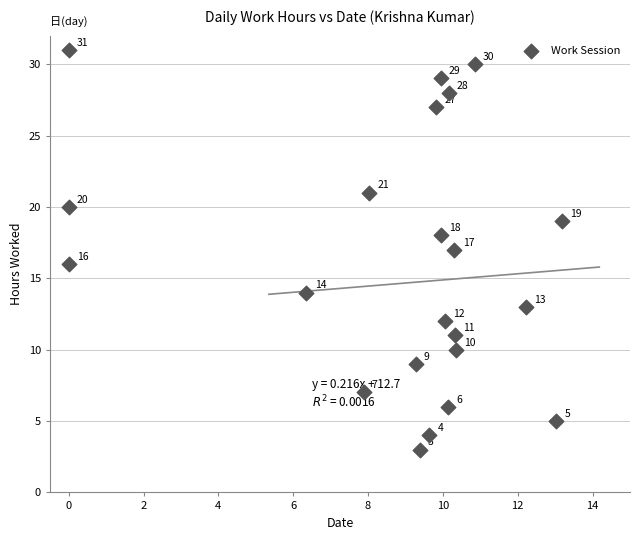

What Y value in the scatter plot is closest to 17?

17